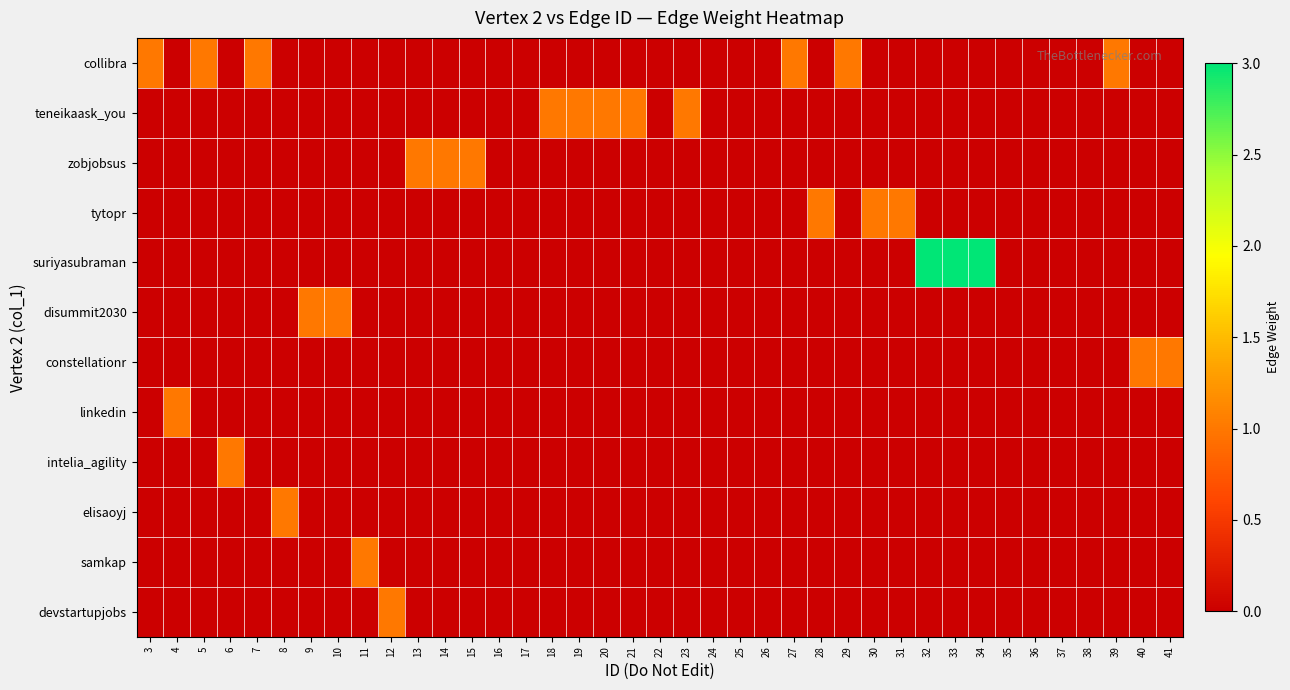

Rank the series by their maximum value, from highest to lowest.

suriyasubraman, collibra, teneikaask_you, zobjobsus, tytopr, disummit2030, constellationr, linkedin, intelia_agility, elisaoyj, samkap, devstartupjobs